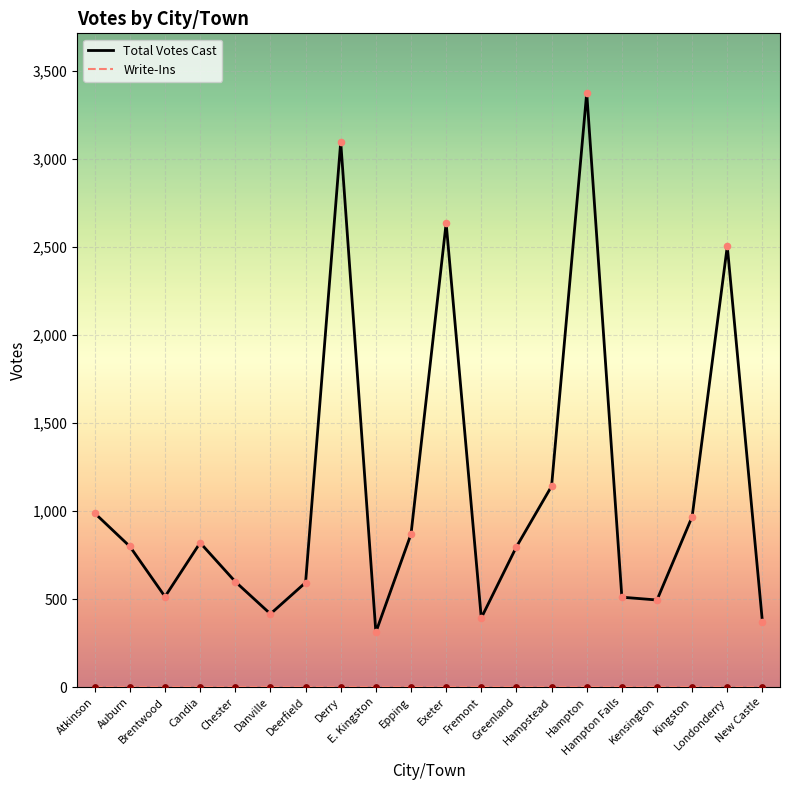

Which series has the widest spread of values?

Total Votes Cast